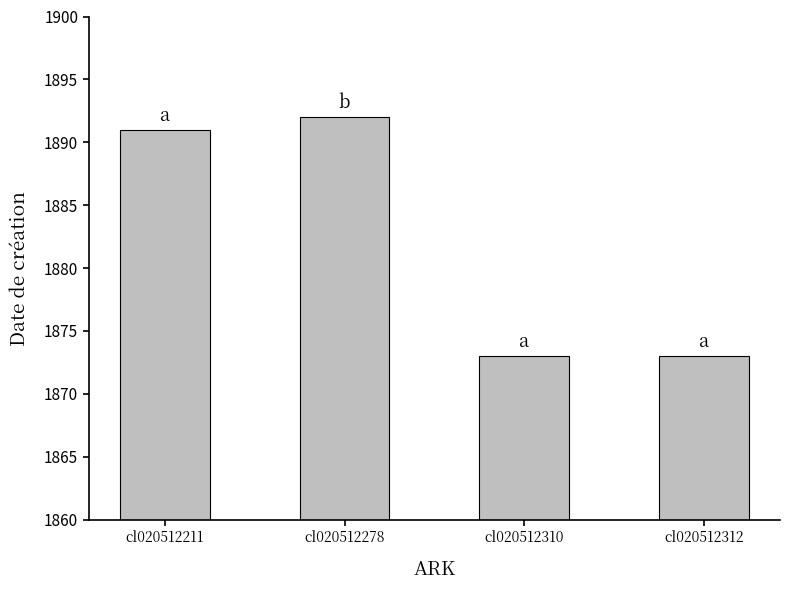

What is the minimum value shown in the chart?

1873